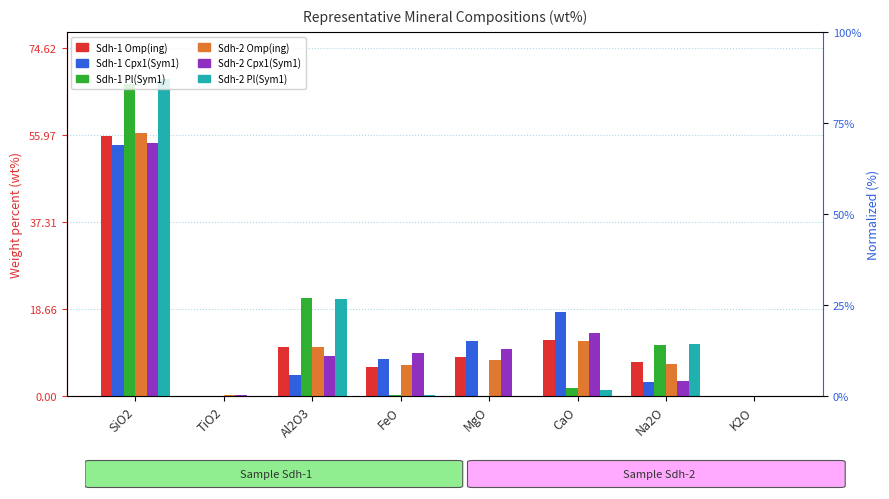

What is the sum of the Sdh-1 Cpx1(Sym1) values at CaO and K2O?

18.1